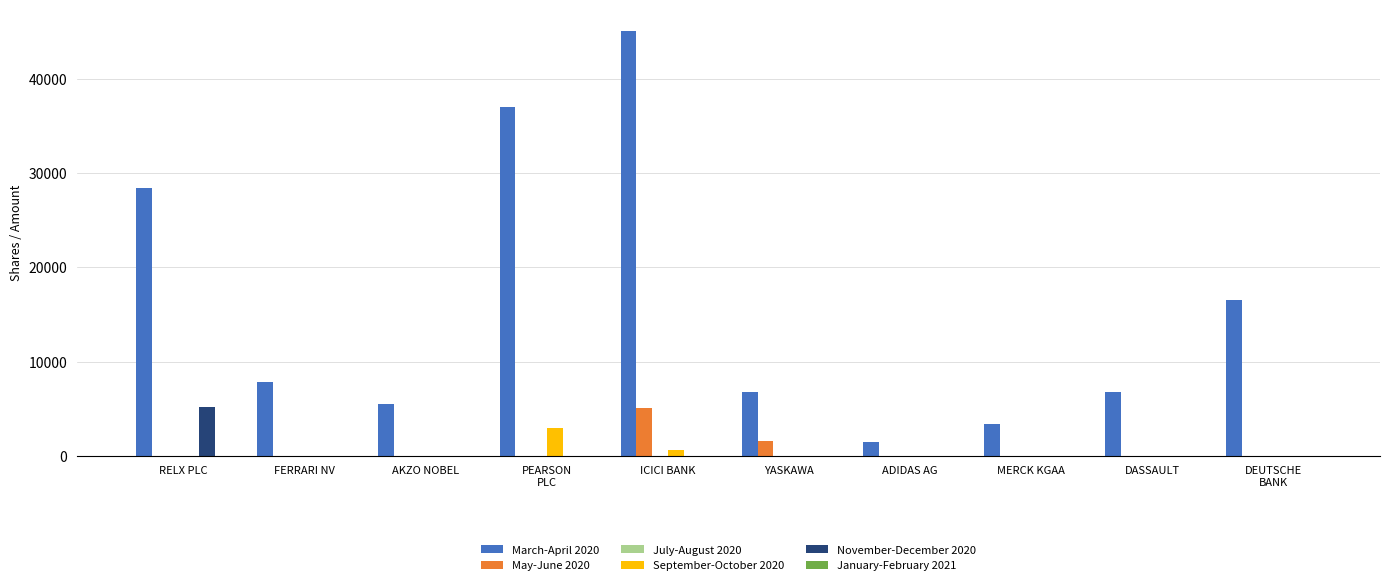

What is the total value across all series at MERCK KGAA?

3329.0